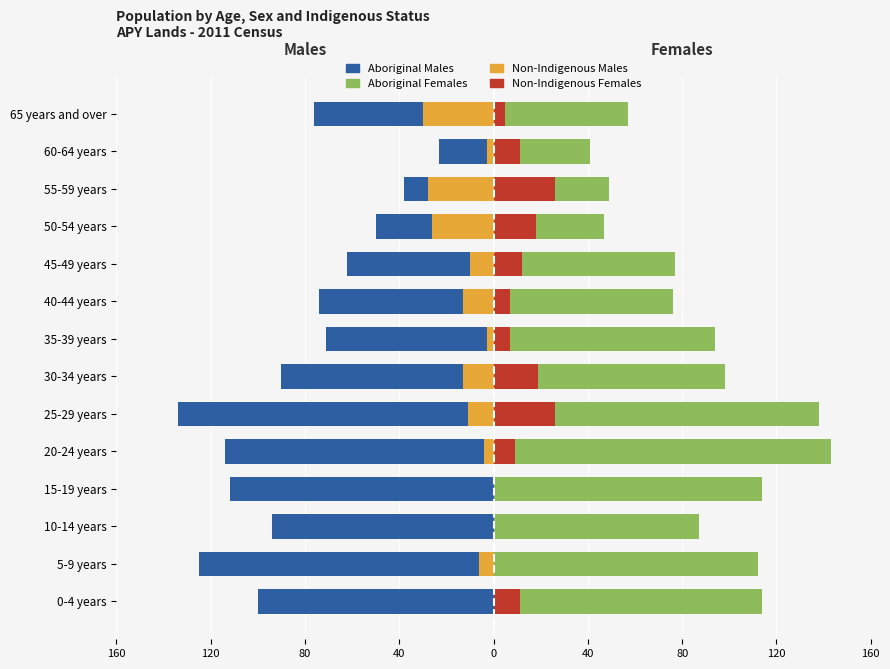

What is the difference between the maximum and minimum values in the Non-Indigenous Males series?

30